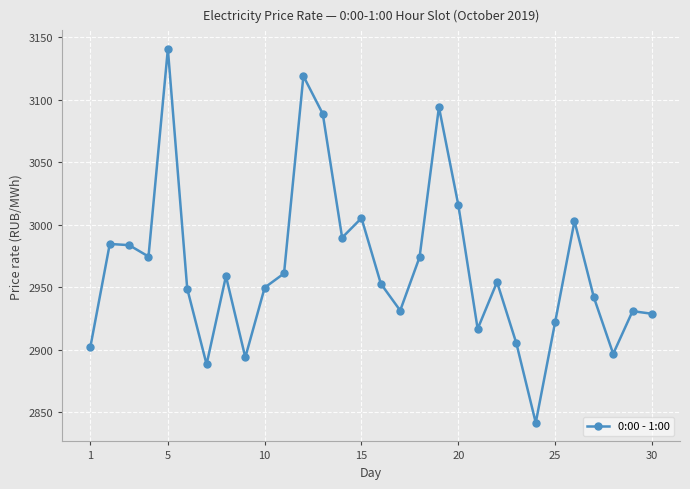

What is the smallest value displayed?

2841.6